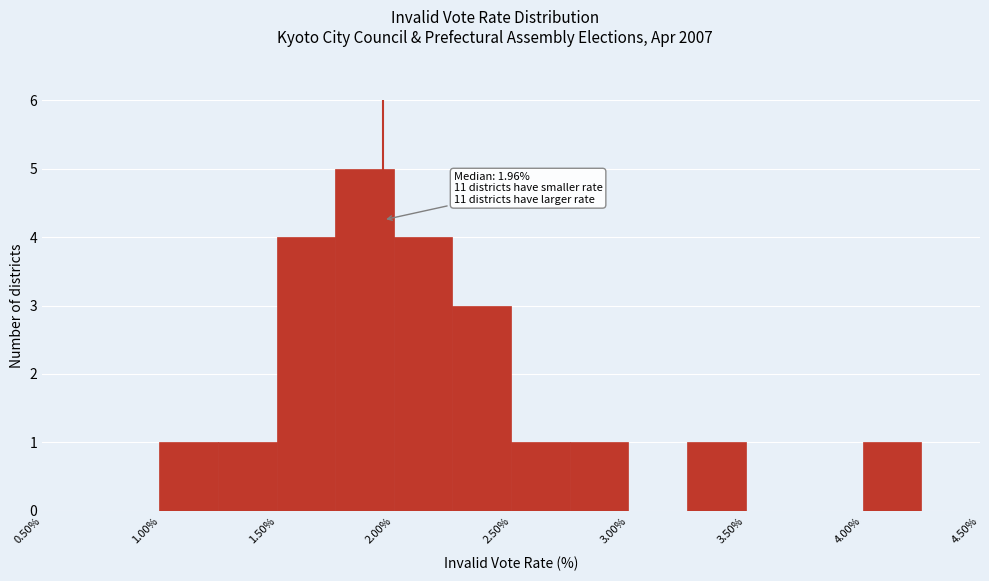

Over which range of the x-axis is the bar tallest?

1.75 to 2.00